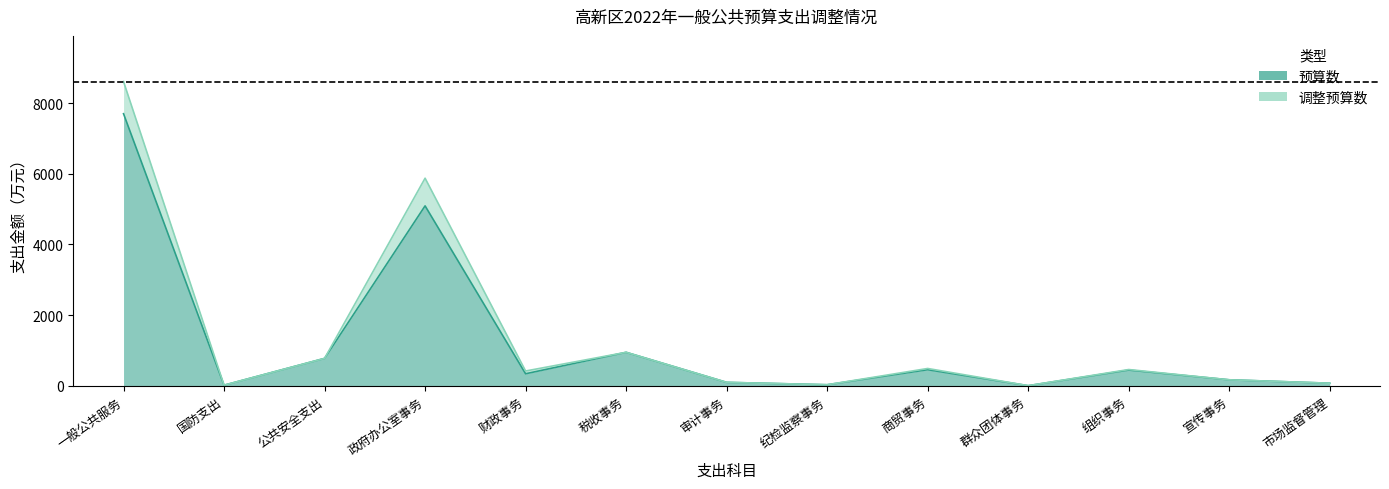

Rank the series by their maximum value, from lowest to highest.

预算数, 调整预算数